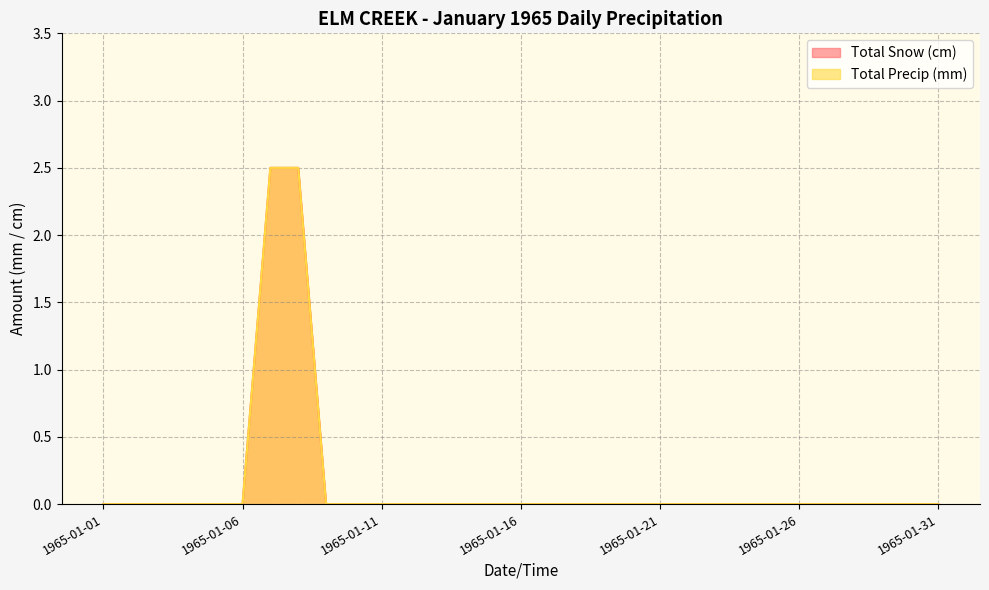

Count the Total Precip (mm) values in the range 0 to 1.

29